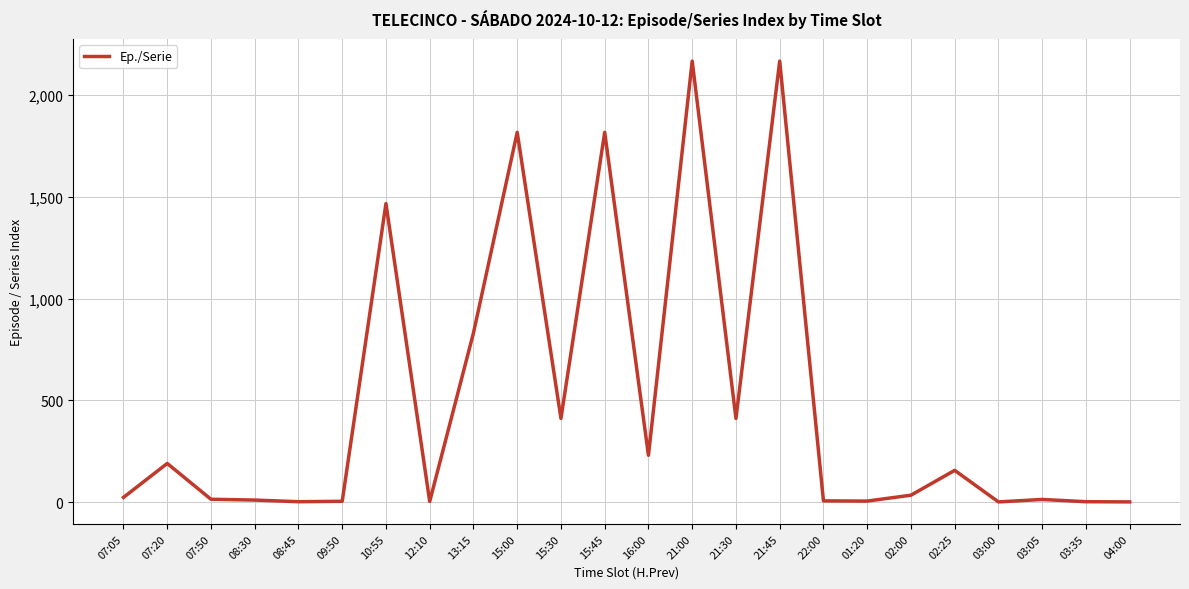

At which category does the data reach its first local peak?

07:20